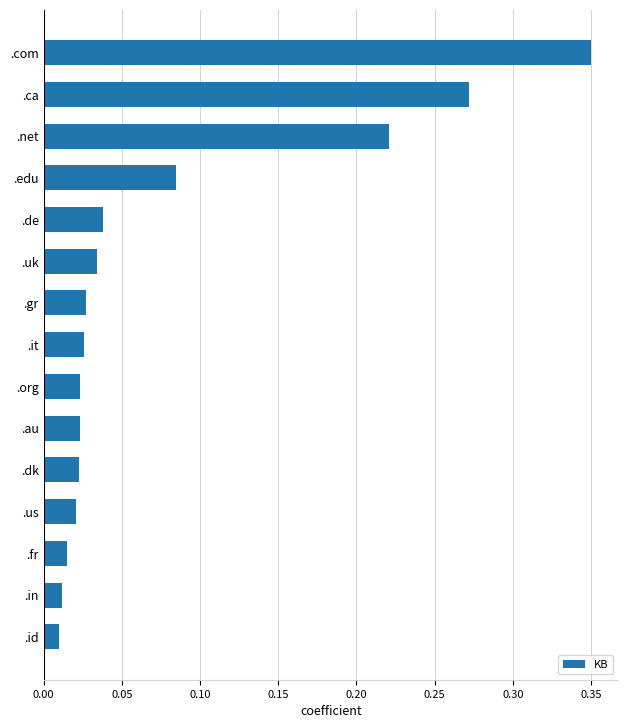

The chart shows a value of 0.4 at .net. True or false?

False